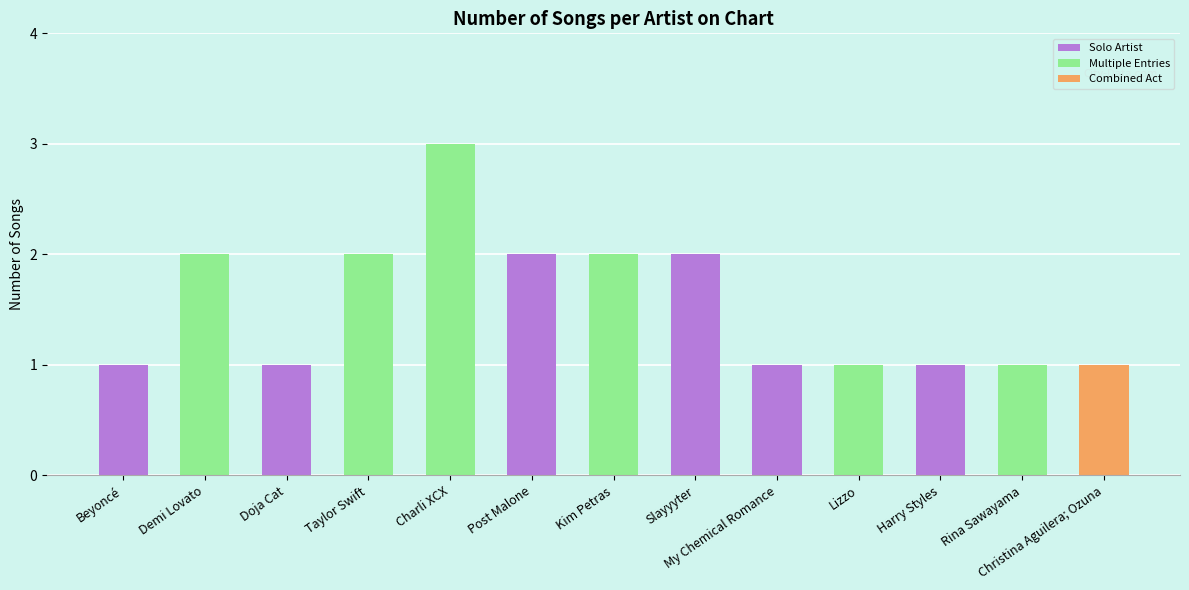

What is the sum of all values?

20